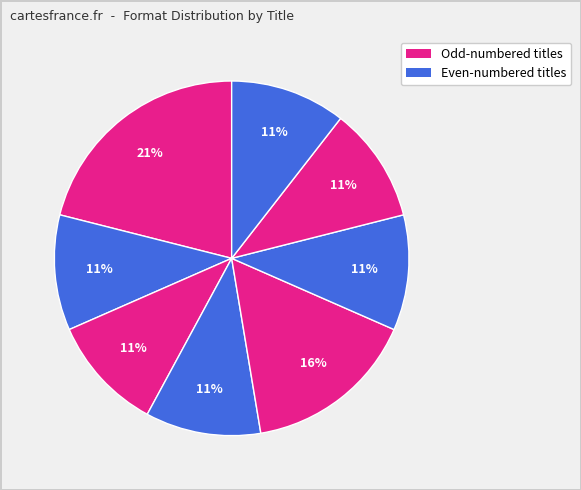

Is there a majority slice in this chart?

No